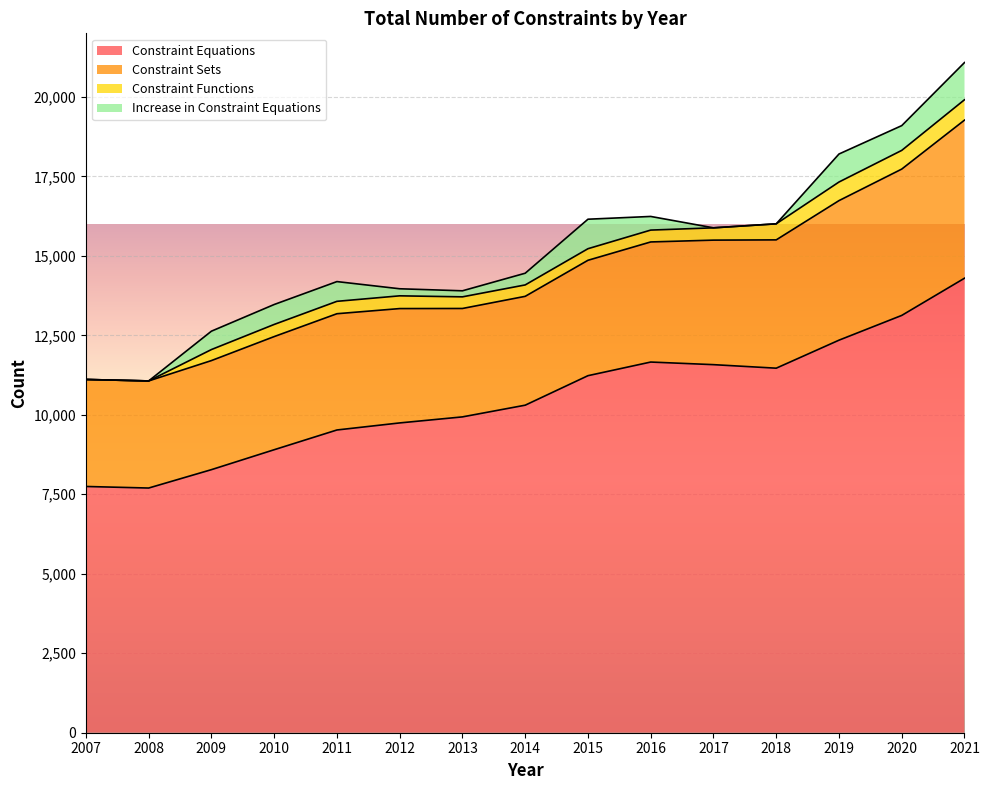

Which category has the highest value across all series?

2021